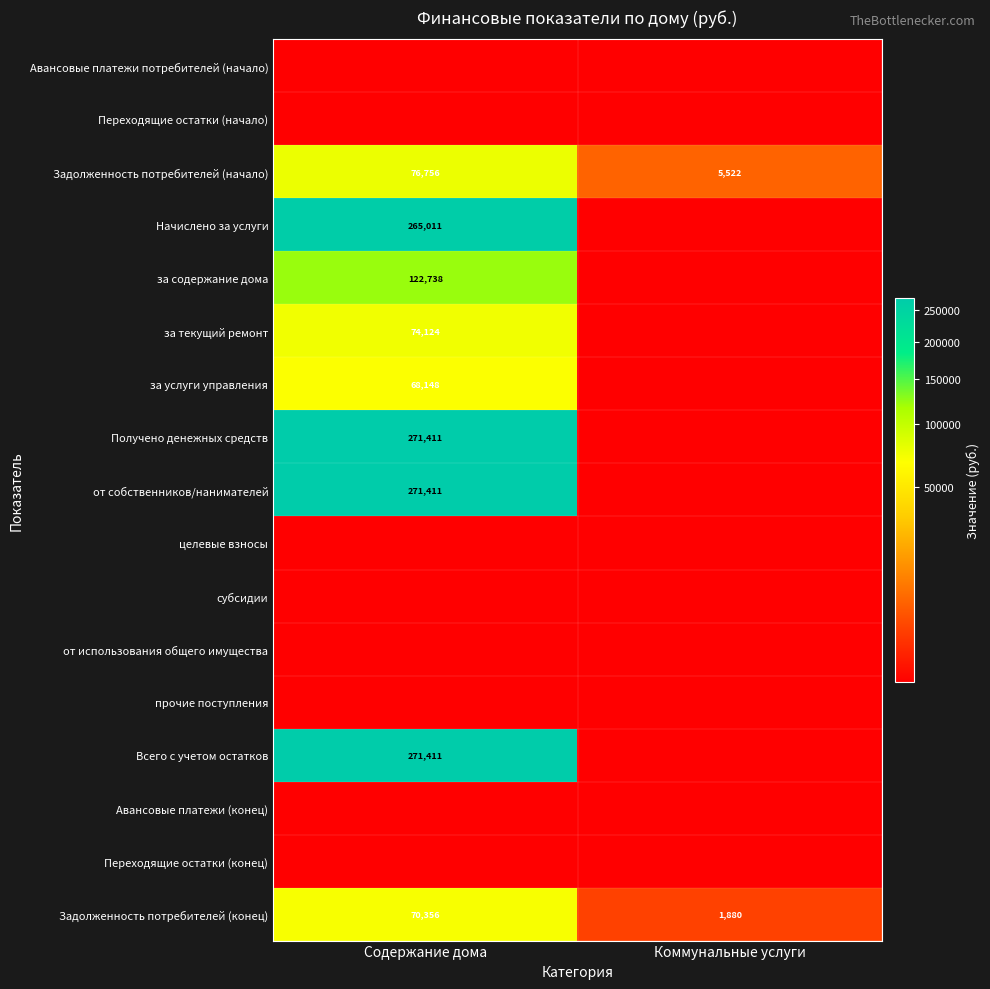

The за текущий ремонт series shows 44867.7 at Содержание дома. True or false?

False